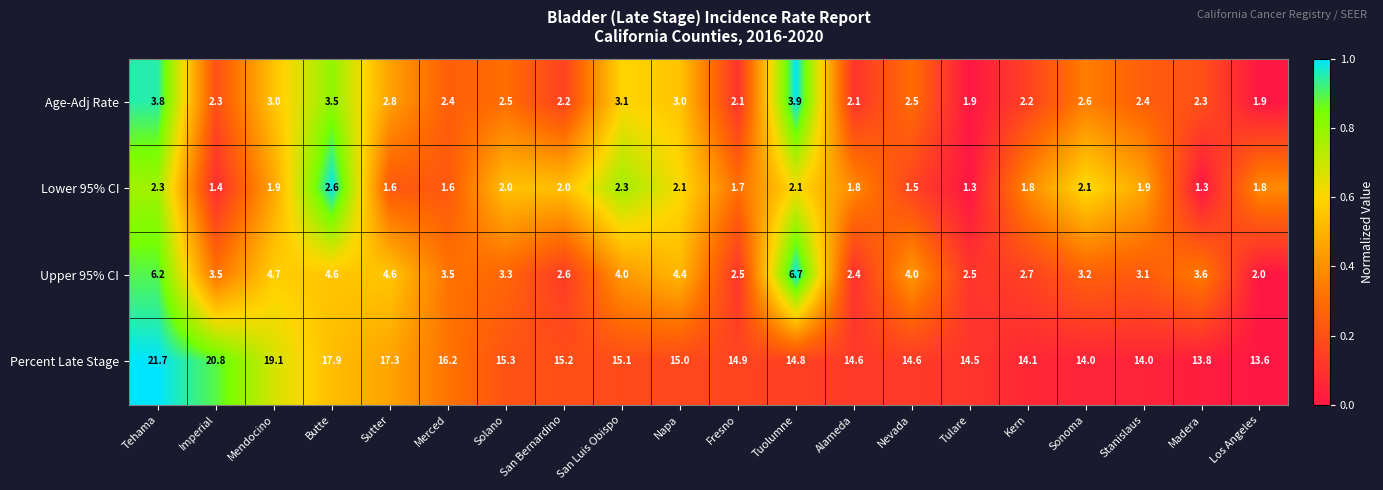

Is it true that Percent Late Stage equals 25.9 at Alameda?

False